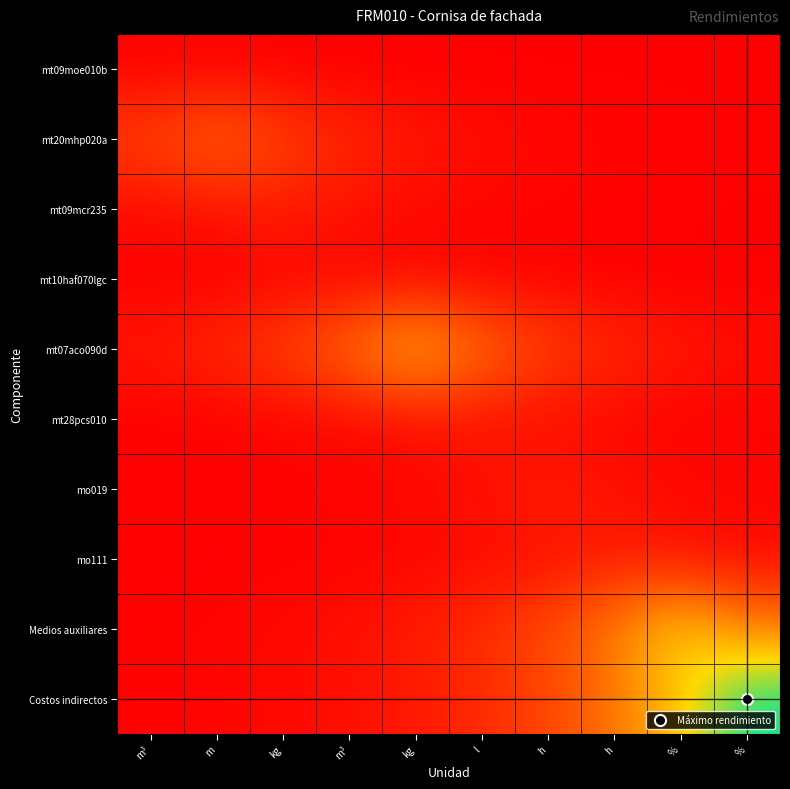

Between l and h, which series saw the biggest shift?

mt07aco090d